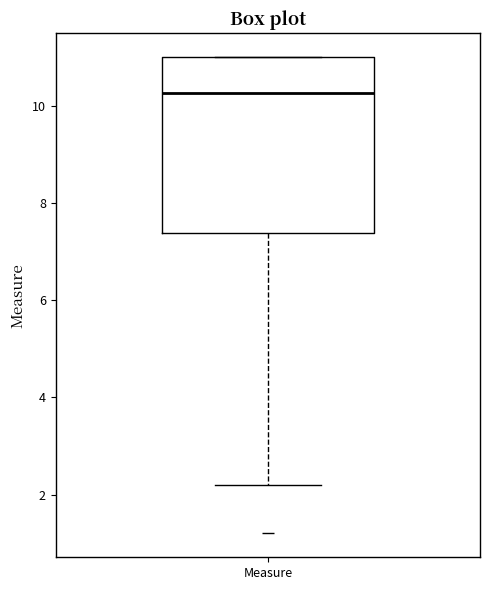

Where does the lower whisker of the box for Measure end on the y-axis? The values are not printed on the chart, so give them approximately, as read against the axis.

2.2